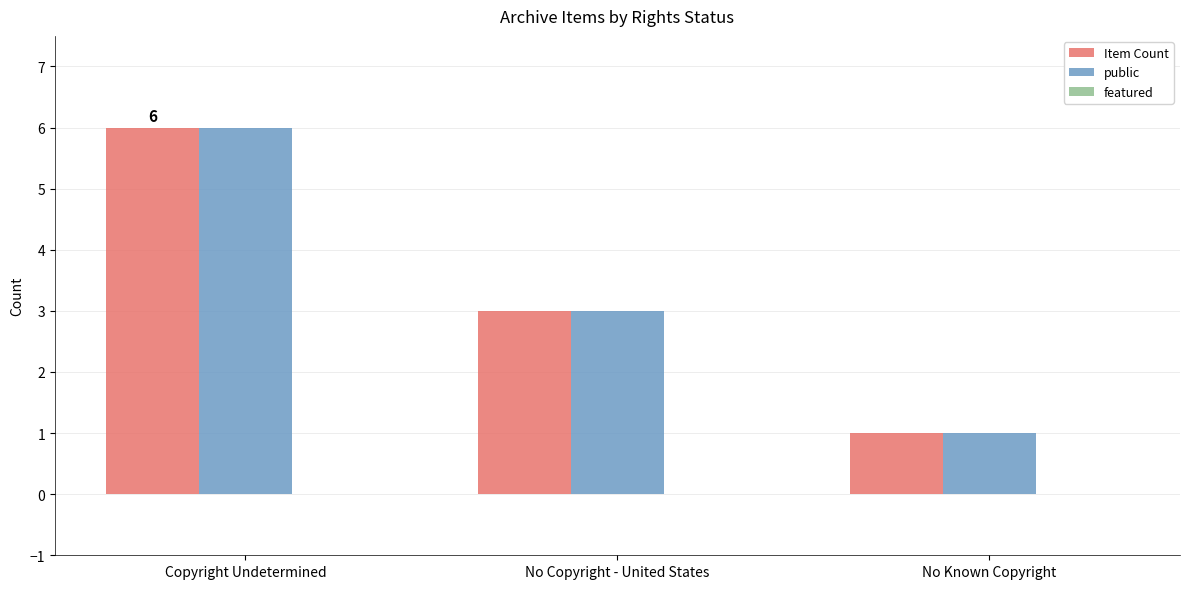

The Item Count series shows 4 at No Copyright - United States. True or false?

False